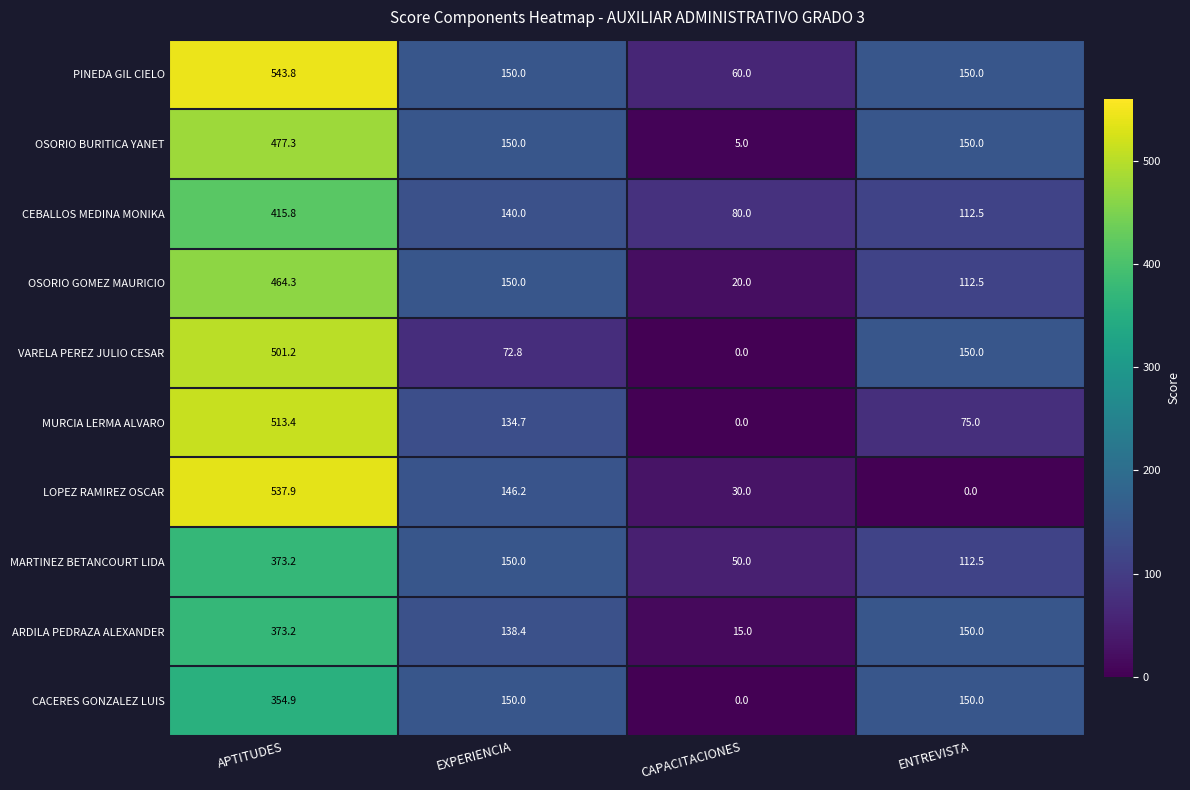

How many values in LOPEZ RAMIREZ OSCAR are above zero?

3